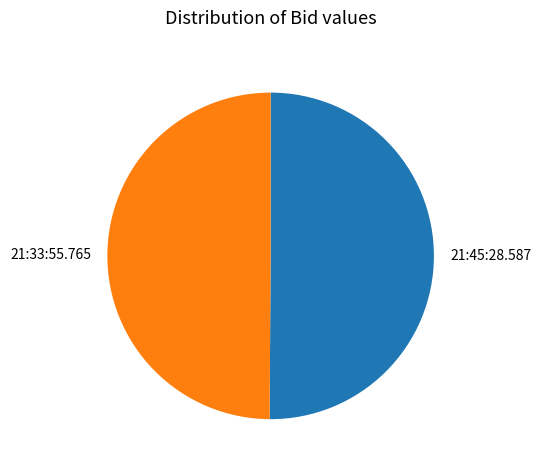

Do 21:45:28.587 and 21:33:55.765 together represent more than half of the pie?

Yes